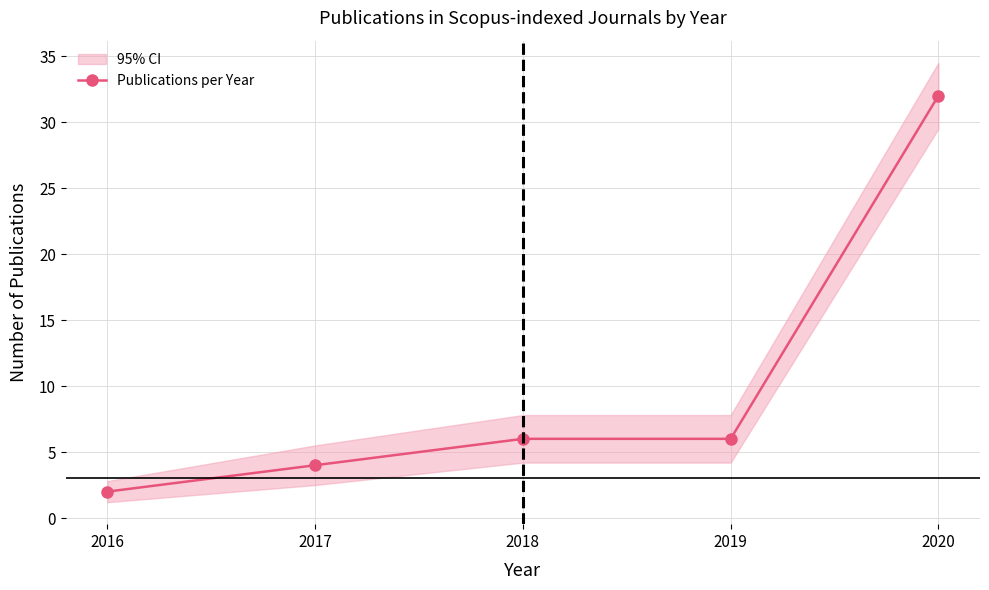

Which category has the lowest value across all series?

2016